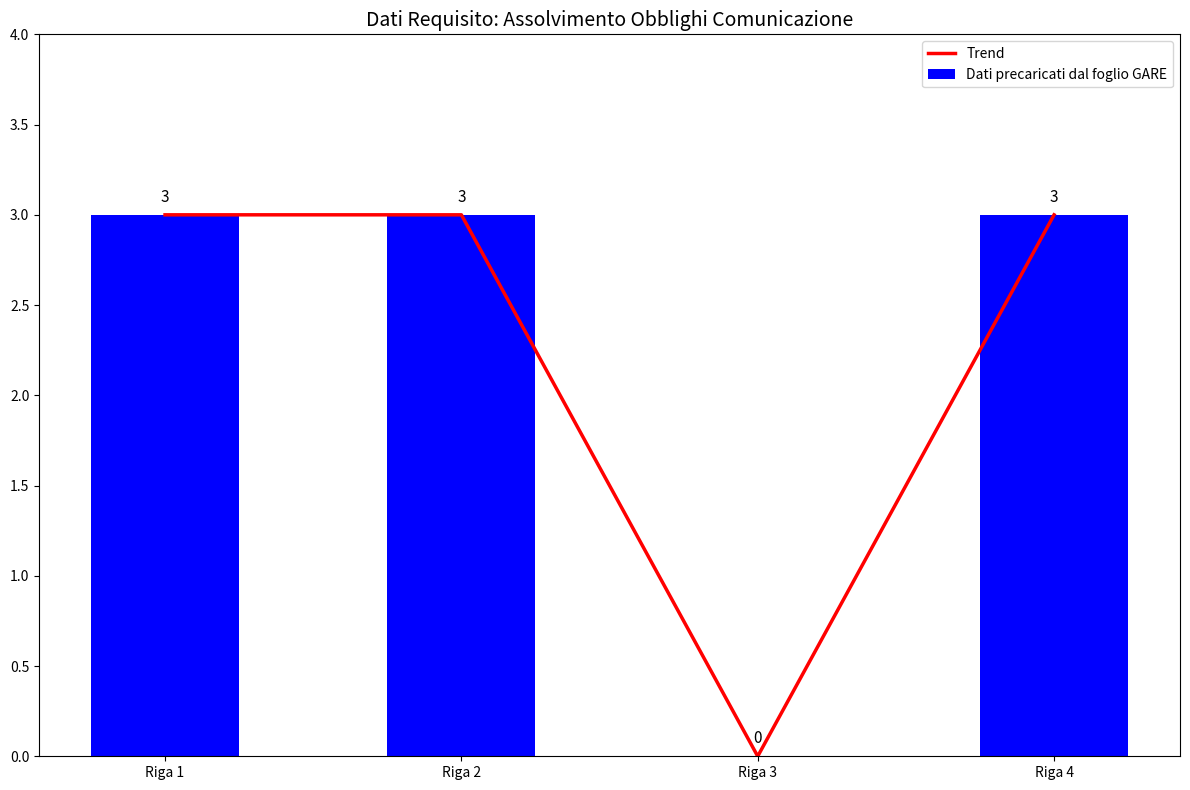

Are the bars grouped side by side (vs. stacked)?

Yes